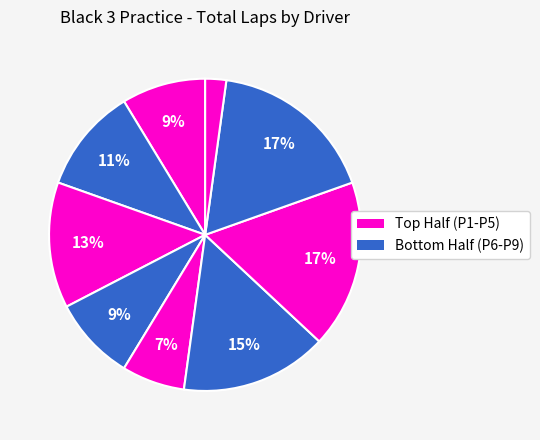

How many segments does this pie chart have?

9